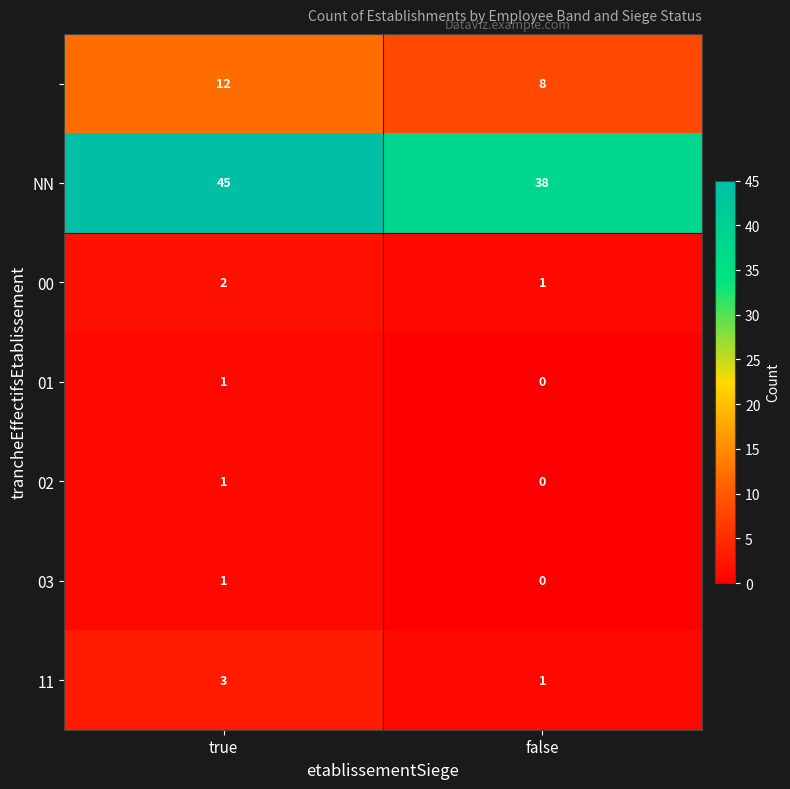

What is the difference between the highest and lowest values at true?

44